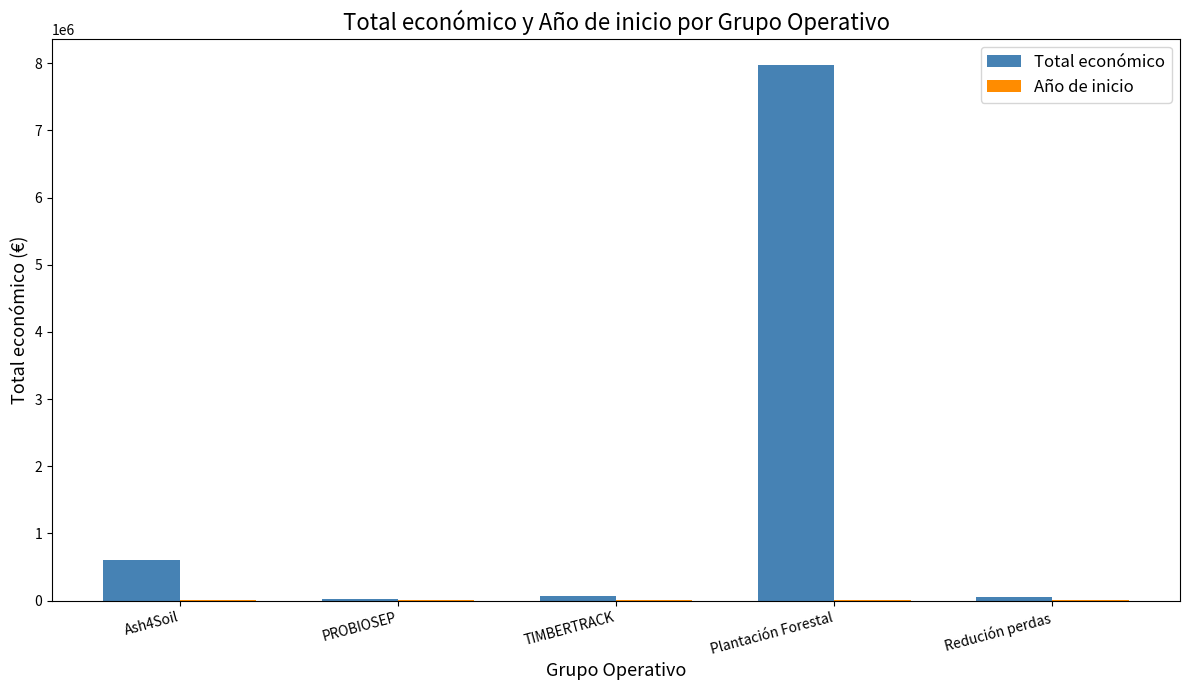

At which label does Total económico reach its peak?

Plantación Forestal